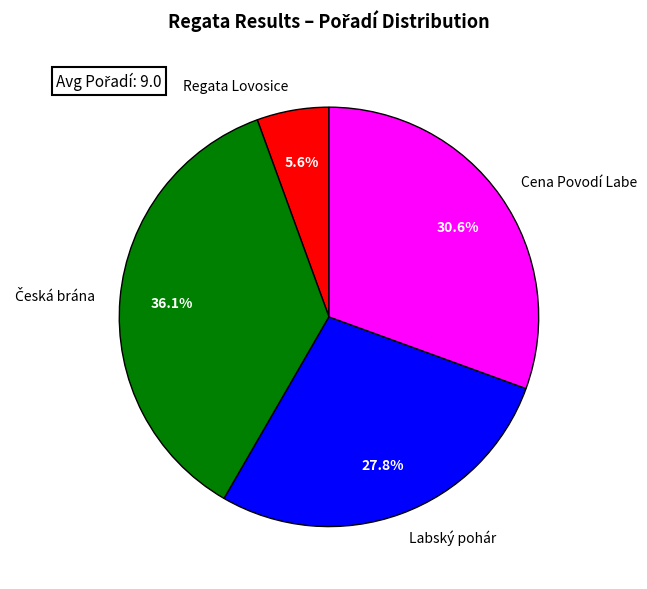

Is there any slice that represents more than half of the pie?

No